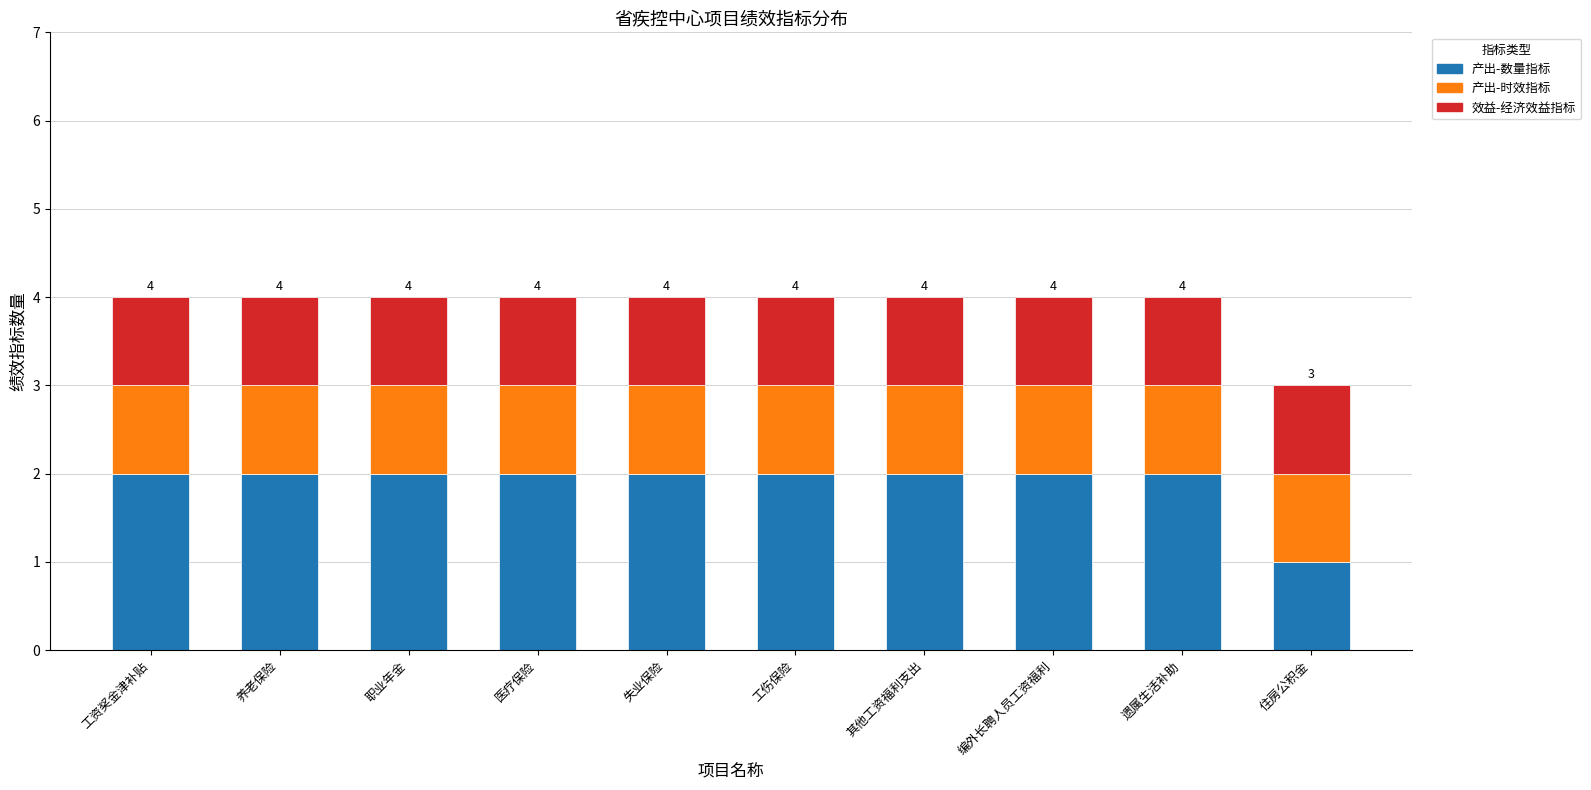

Reading right to left, transcribe the values for 产出-数量指标.

住房公积金=1	遗属生活补助=2	编外长聘人员工资福利=2	其他工资福利支出=2	工伤保险=2	失业保险=2	医疗保险=2	职业年金=2	养老保险=2	工资奖金津补贴=2